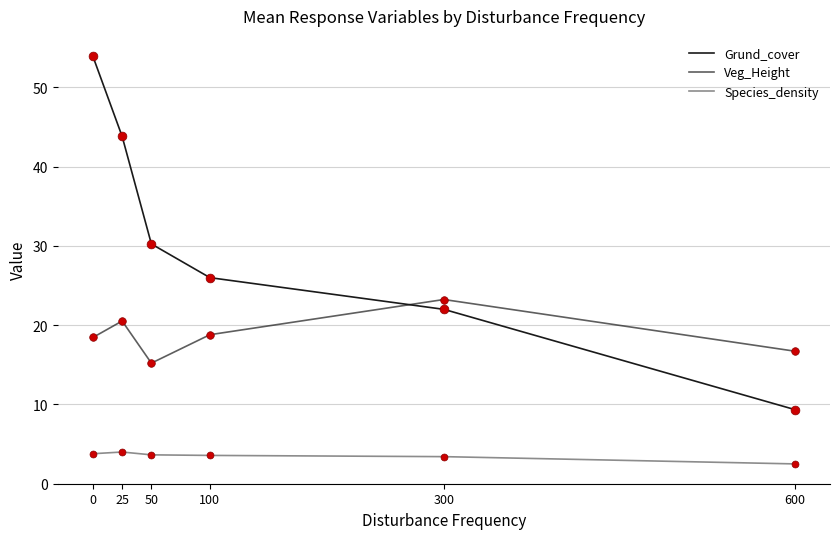

Does the chart have visible grid lines?

Yes